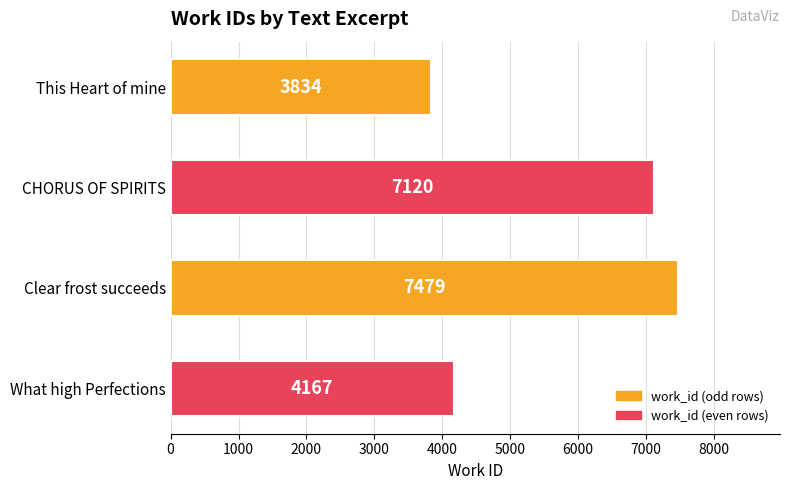

True or false: the data shows 7120 at CHORUS OF SPIRITS.

True